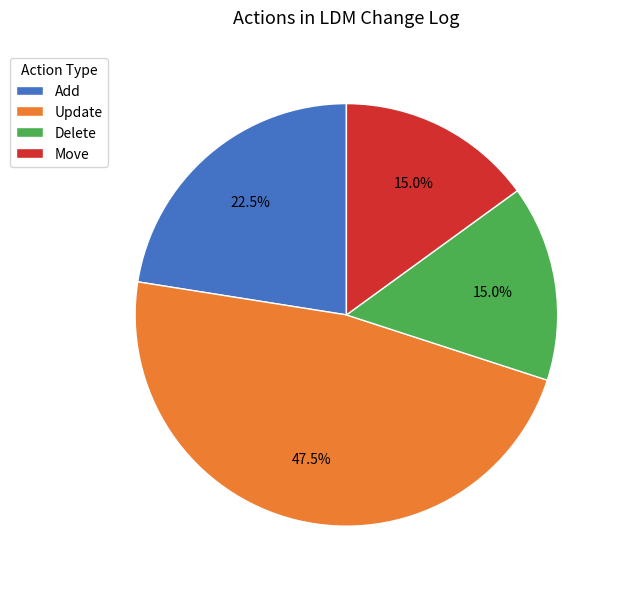

What is the largest slice in the pie chart?

Update